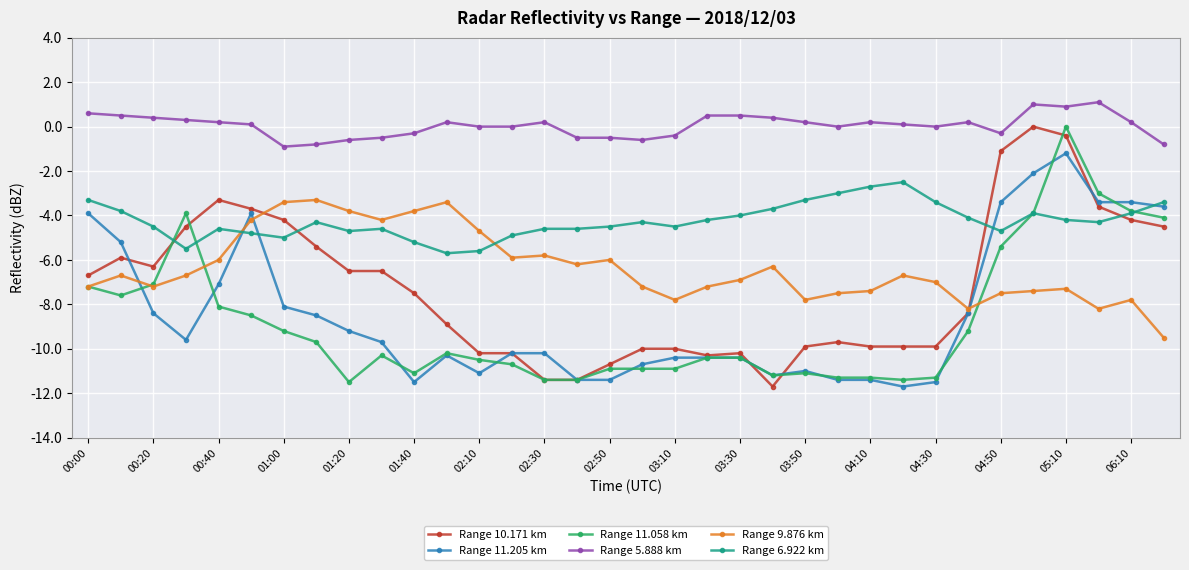

What is the smallest value displayed?

-11.7